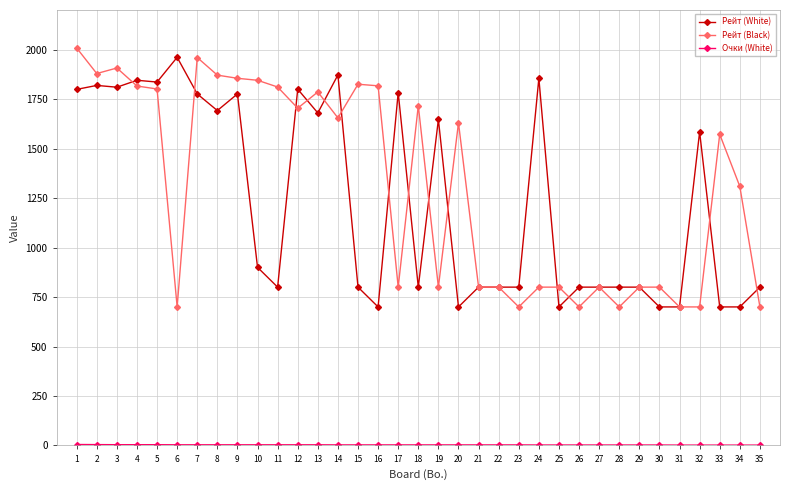

Is the value of Рейт (White) at 21 greater than the value of Рейт (Black) at 16?

No